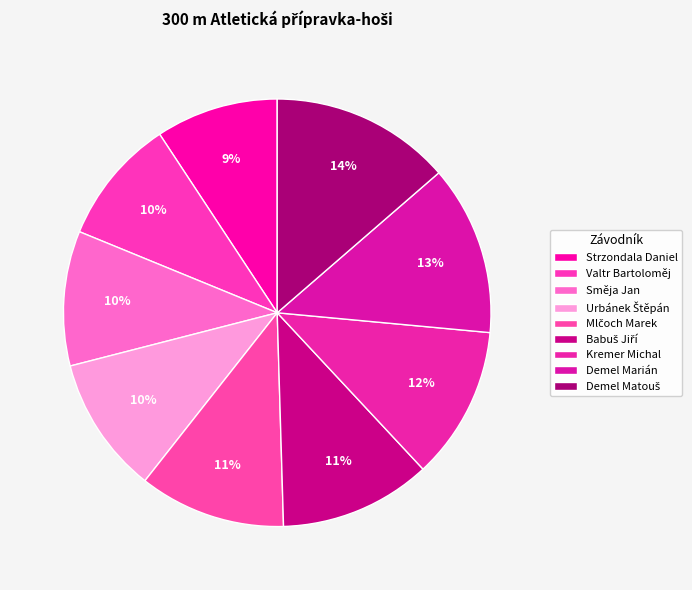

Is Směja Jan the majority of the pie?

No